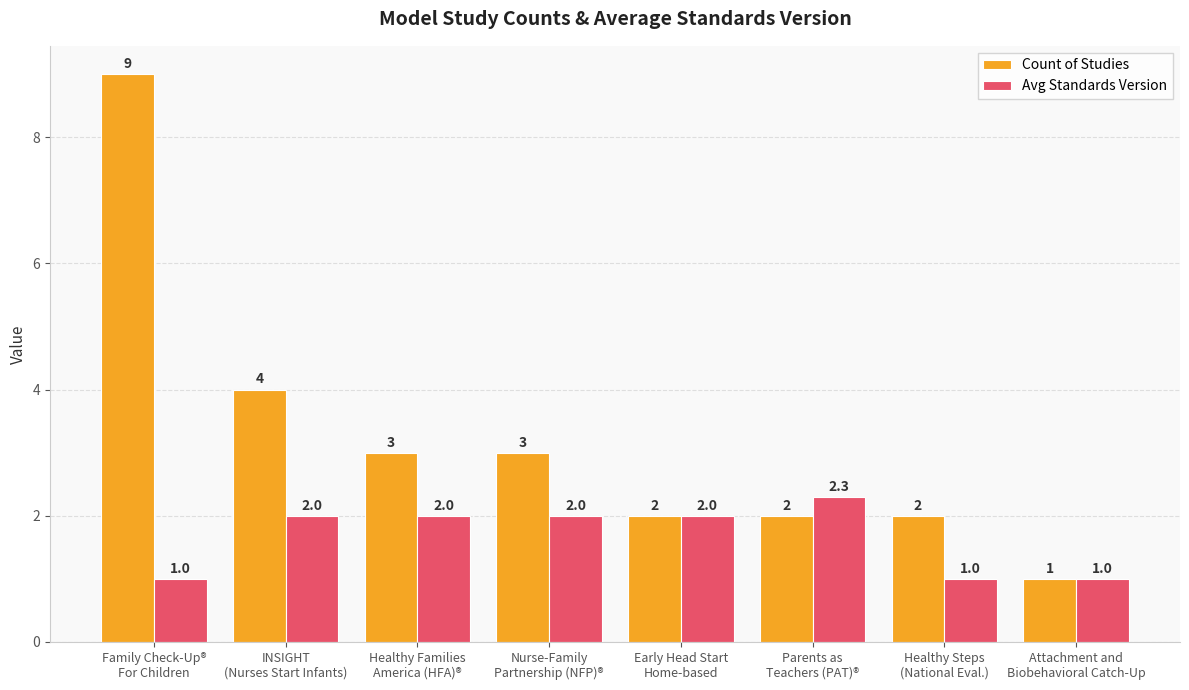

What is the difference between the second highest and second lowest values in the Count of Studies series?

2.0